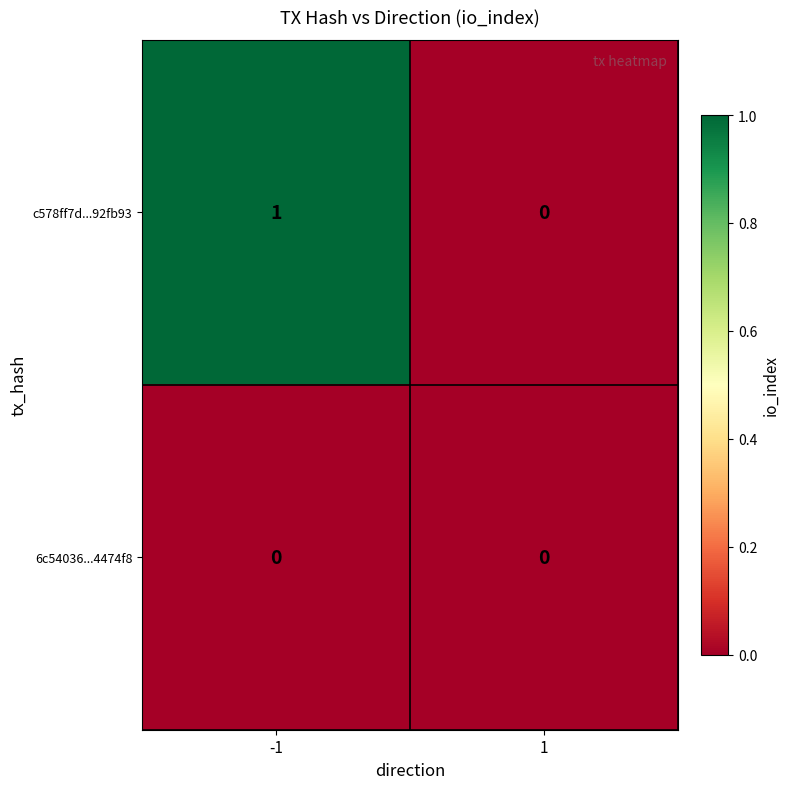

Rank the series by their maximum value, from highest to lowest.

c578ff7d...92fb93, 6c54036...4474f8